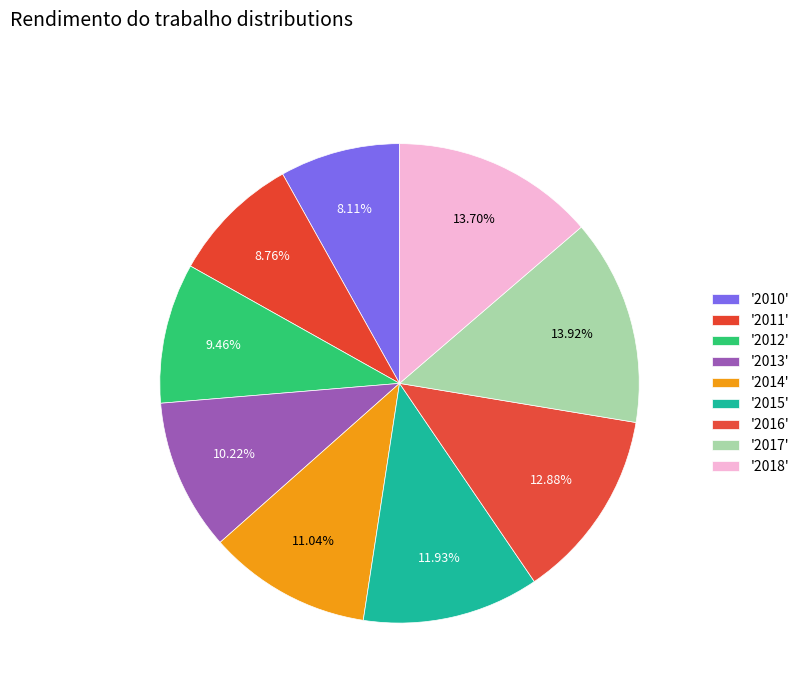

To the nearest percent, what is the average slice percentage?

11%